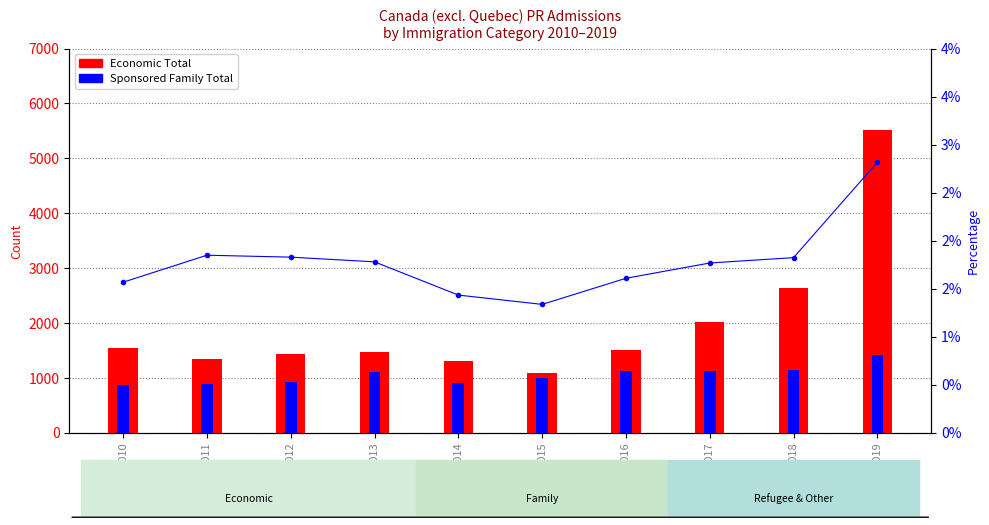

Which has a higher value, 2019 or 2017?

2019